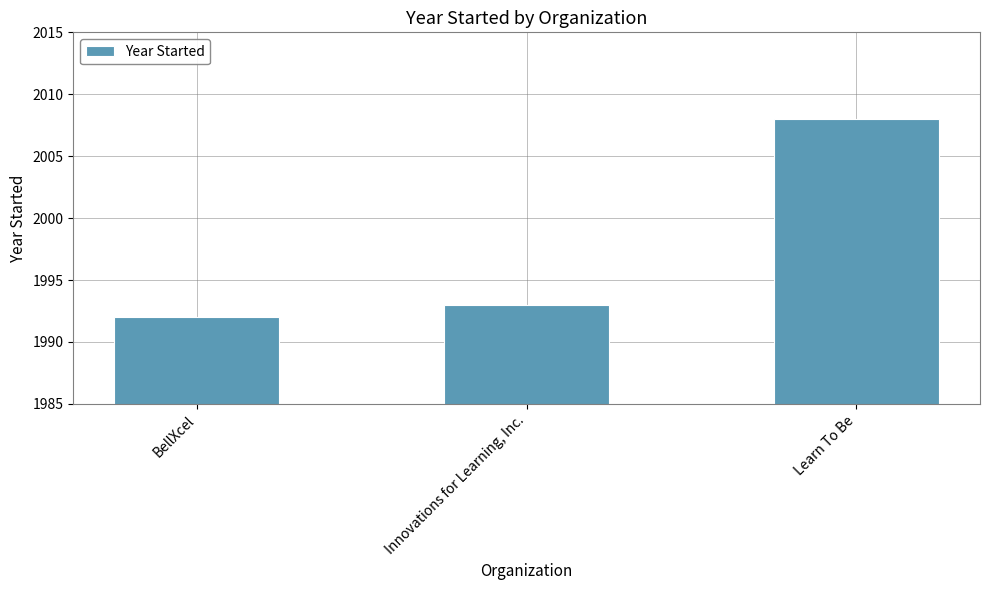

What is the change in value from Innovations for Learning, Inc. to Learn To Be?

+15